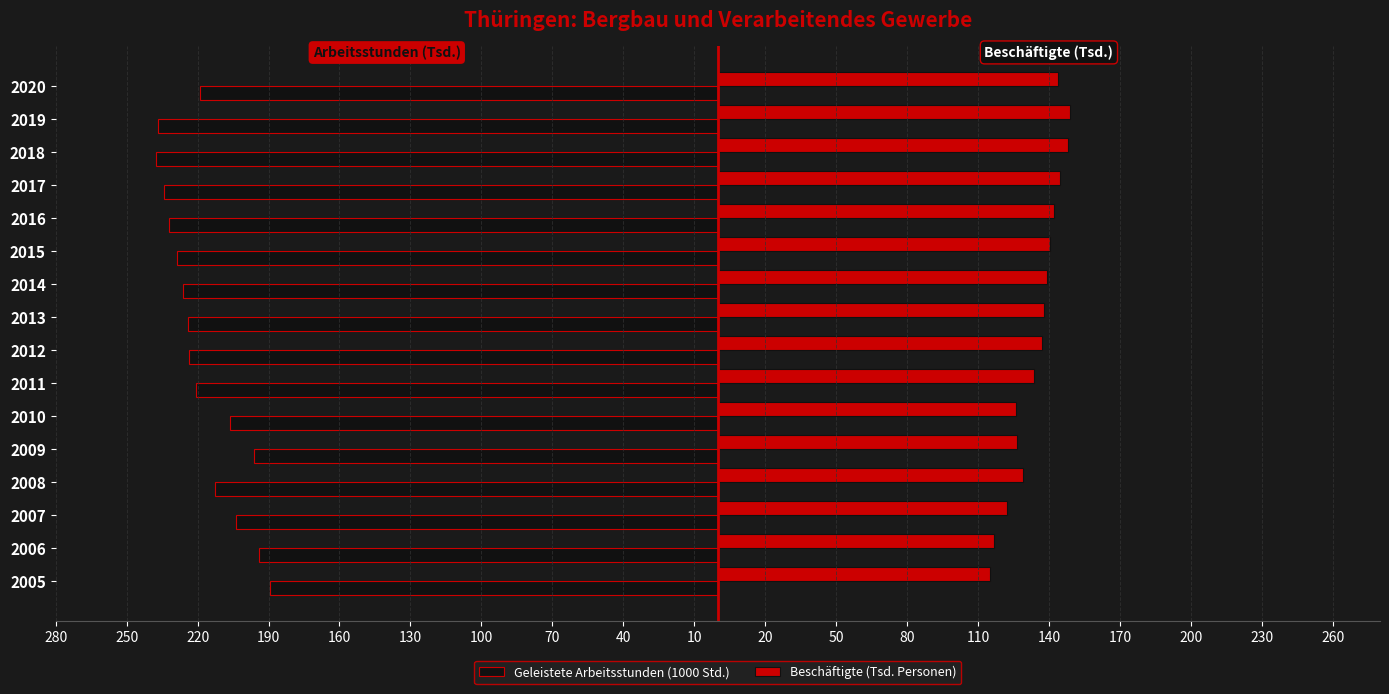

What are all the series names shown in the legend?

Geleistete Arbeitsstunden (1000 Std.), Beschäftigte (Tsd. Personen)